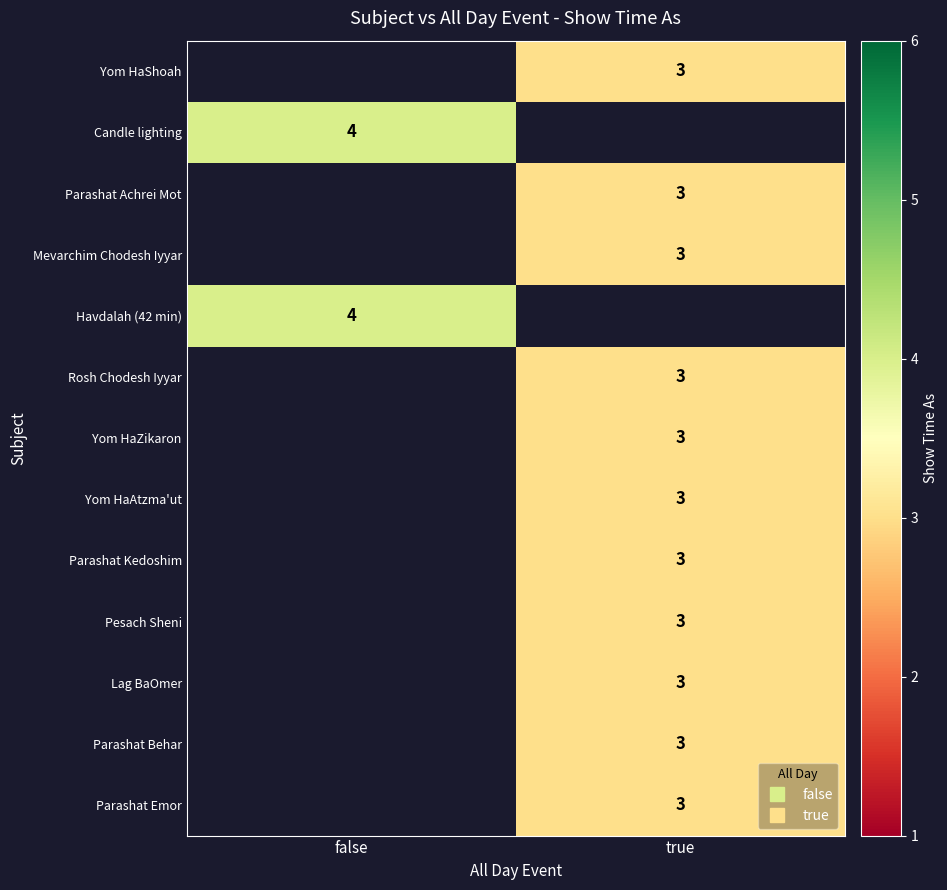

What is the minimum value for Havdalah (42 min)?

4.0